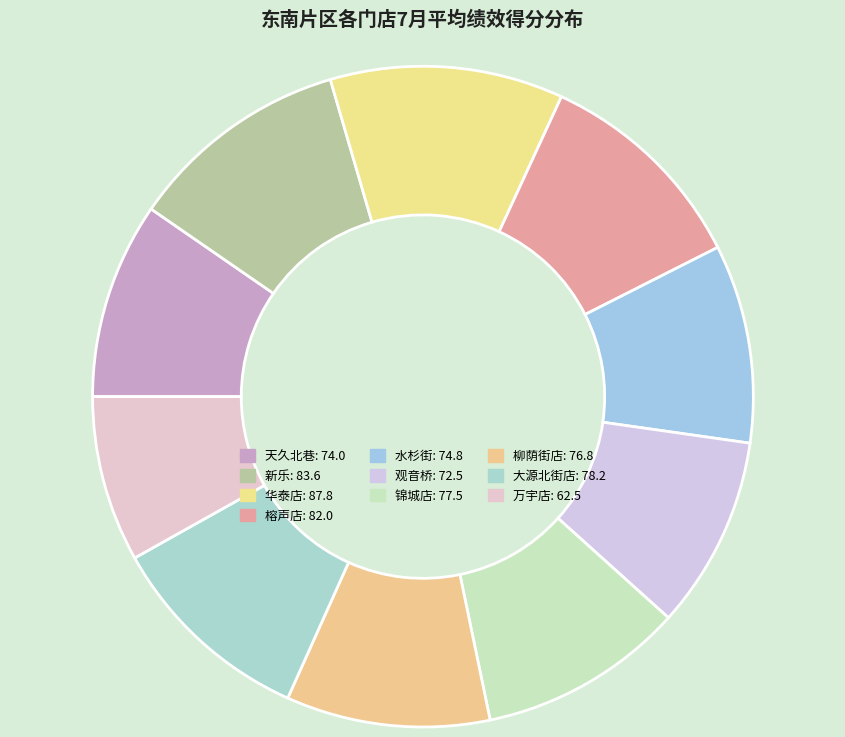

Combined, do 锦城店 and 大源北街店 account for over 50%?

No